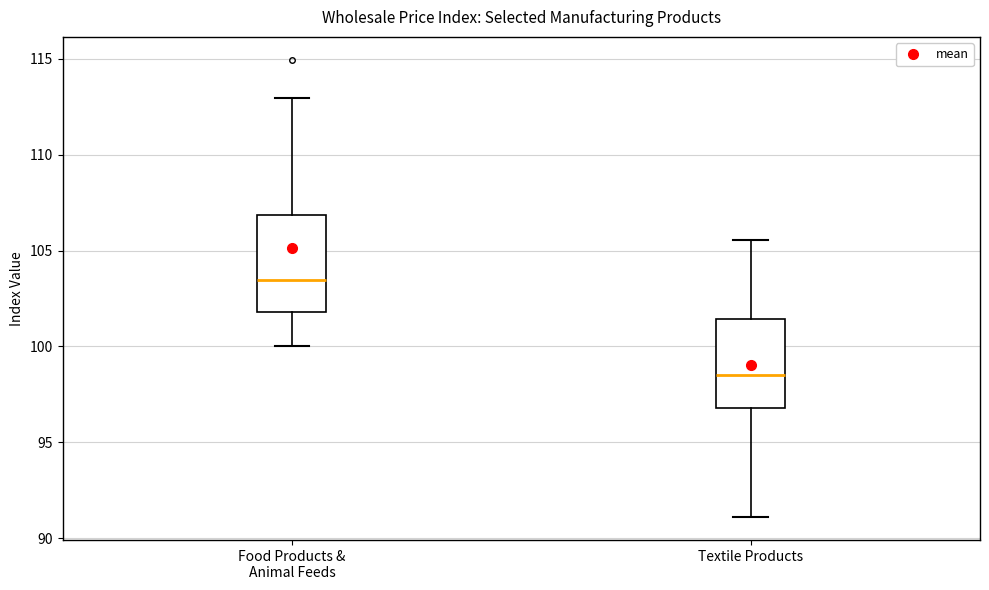

Which box's median line is the highest?

Food Products & Animal Feeds